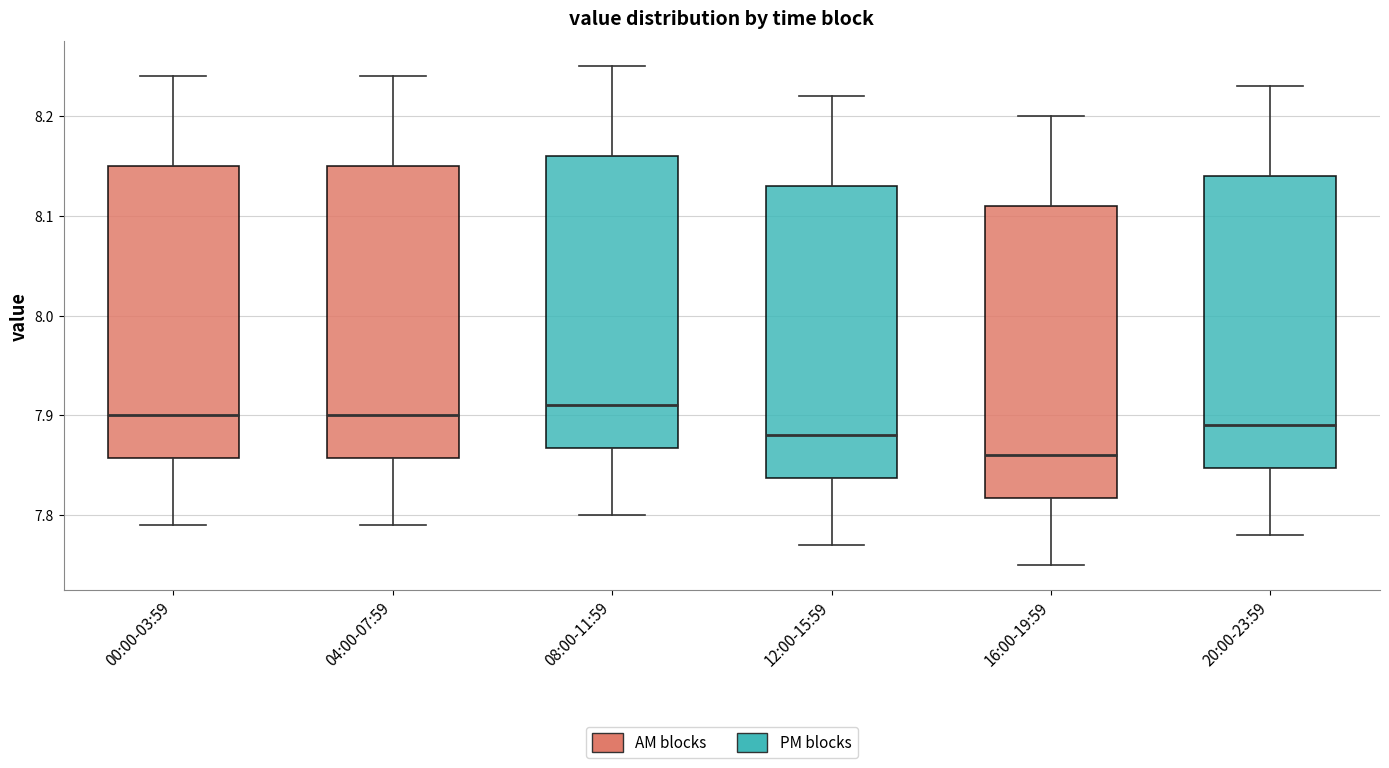

Reading left to right, read every box against the y-axis: the position of its median line, the range the box covers, and the ends of its whiskers. The values are not printed on the chart, so give them approximately, as read against the axis.

00:00-03:59: median 7.90, box 7.86 to 8.15, whiskers 7.79 to 8.24
04:00-07:59: median 7.90, box 7.86 to 8.15, whiskers 7.79 to 8.24
08:00-11:59: median 7.91, box 7.87 to 8.16, whiskers 7.80 to 8.25
12:00-15:59: median 7.88, box 7.84 to 8.13, whiskers 7.77 to 8.22
16:00-19:59: median 7.86, box 7.82 to 8.11, whiskers 7.75 to 8.20
20:00-23:59: median 7.89, box 7.85 to 8.14, whiskers 7.78 to 8.23